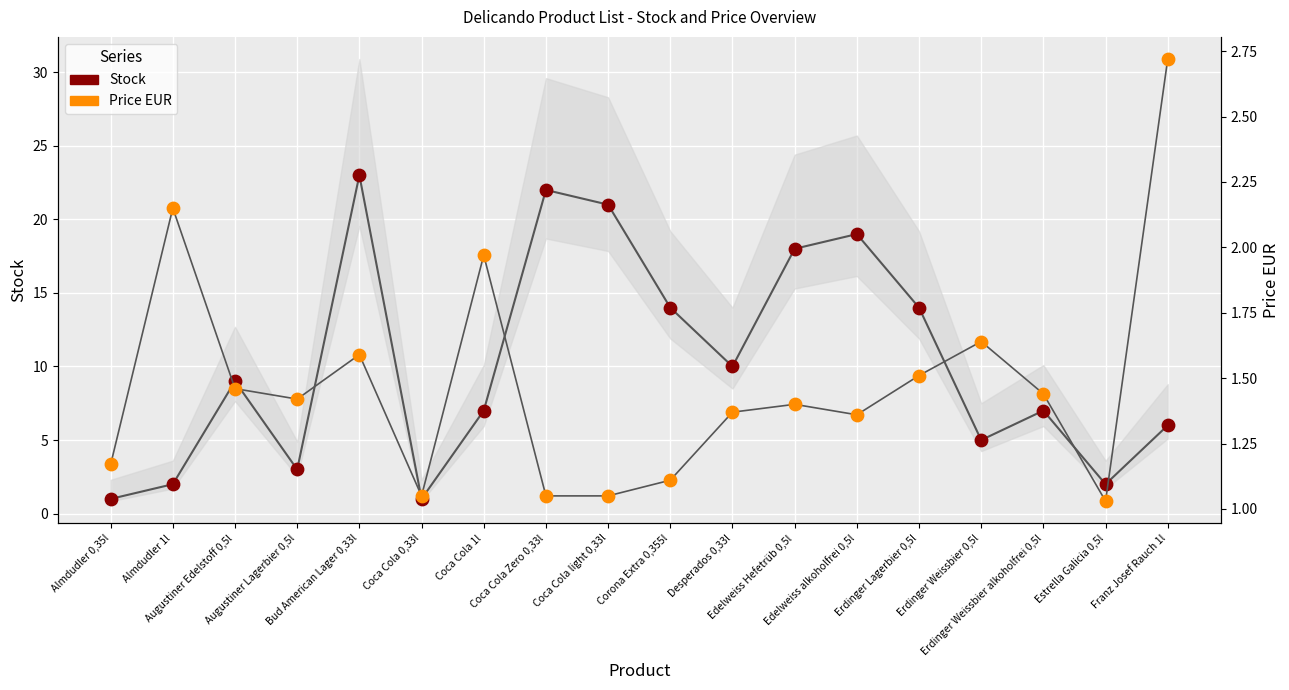

Is the value of Stock at Erdinger Weissbier 0,5l greater than the value of Price EUR at Bud American Lager 0,33l?

Yes